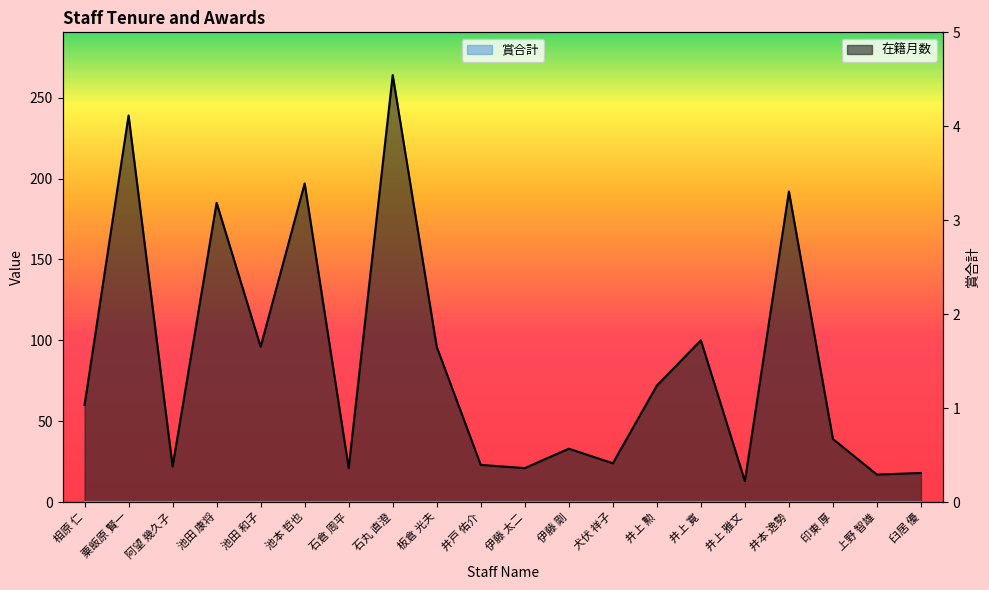

At which category does the data reach its first local valley?

阿望 幾久子